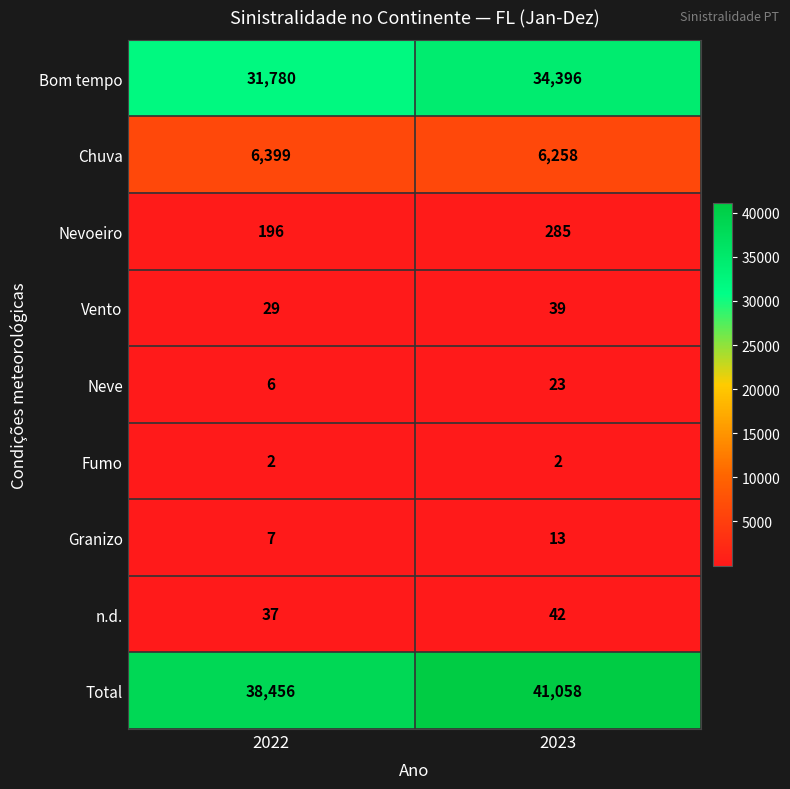

What is the highest value of the Total series?

41058